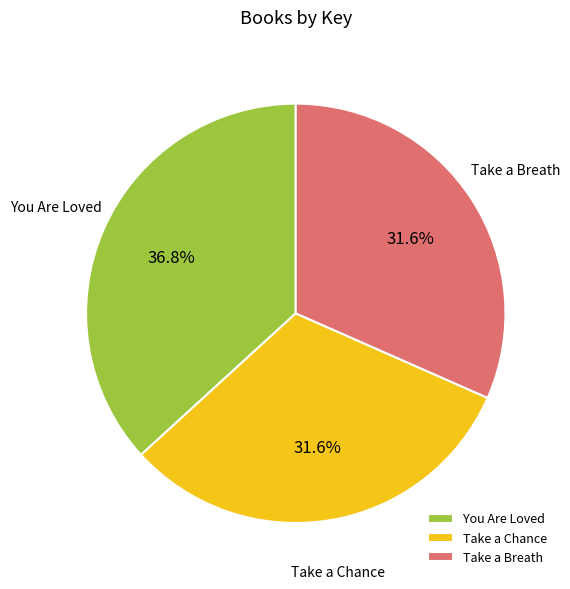

Combined, do Take a Chance and You Are Loved account for over 50%?

Yes